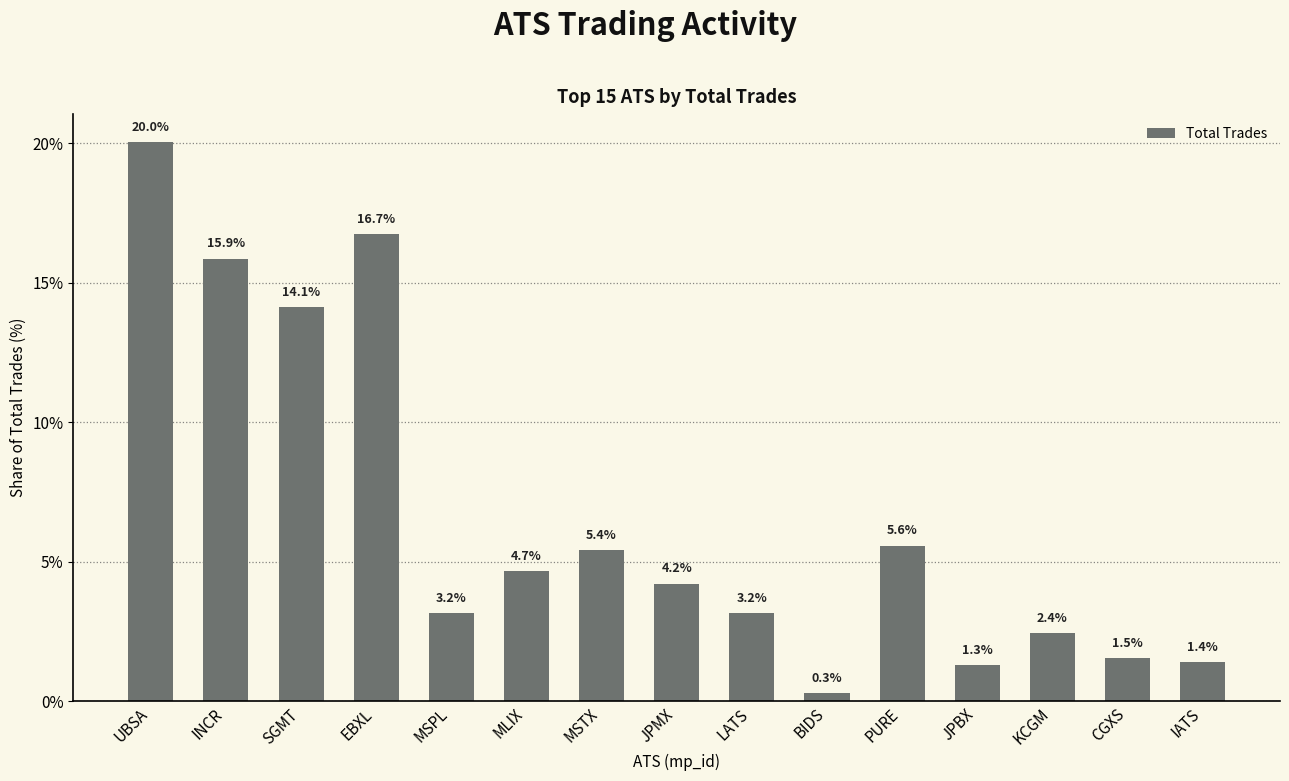

Approximately how many times larger is the value at KCGM compared to JPMX?

0.6